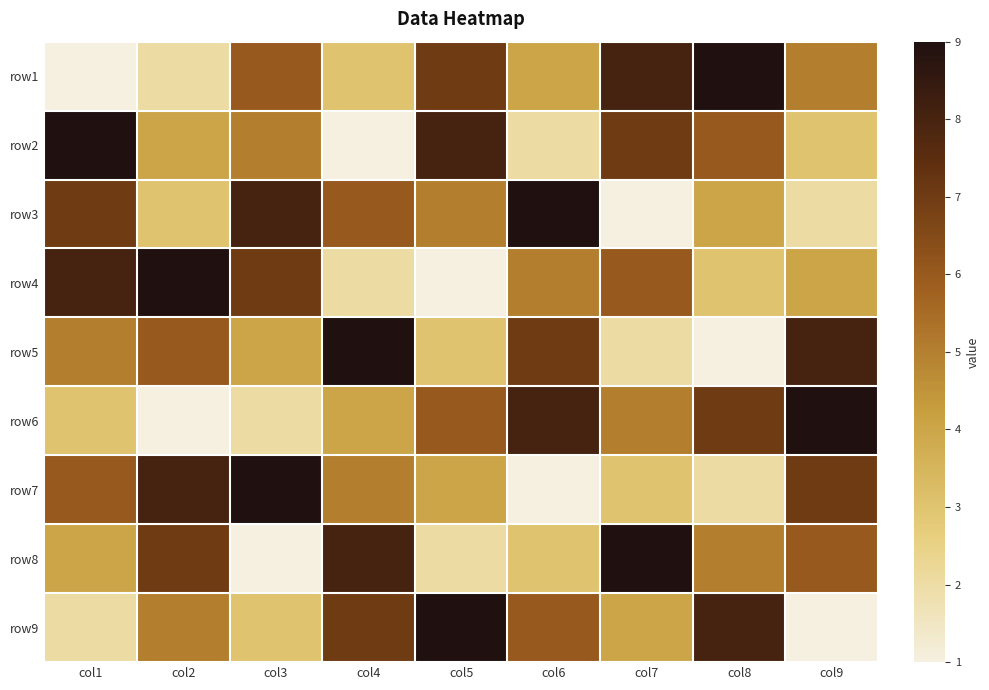

What is the total value across all series at col9?

45